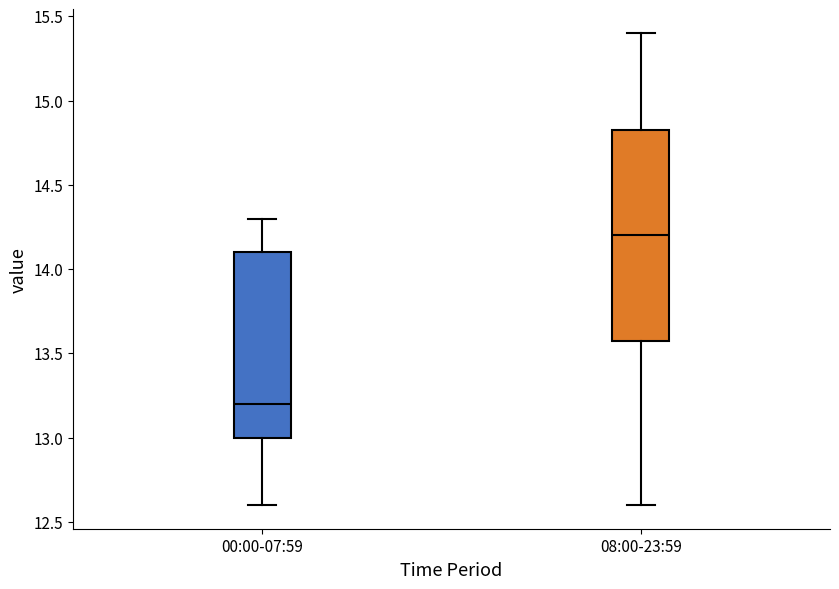

Which box is the tallest, from its lower edge to its upper edge?

08:00-23:59